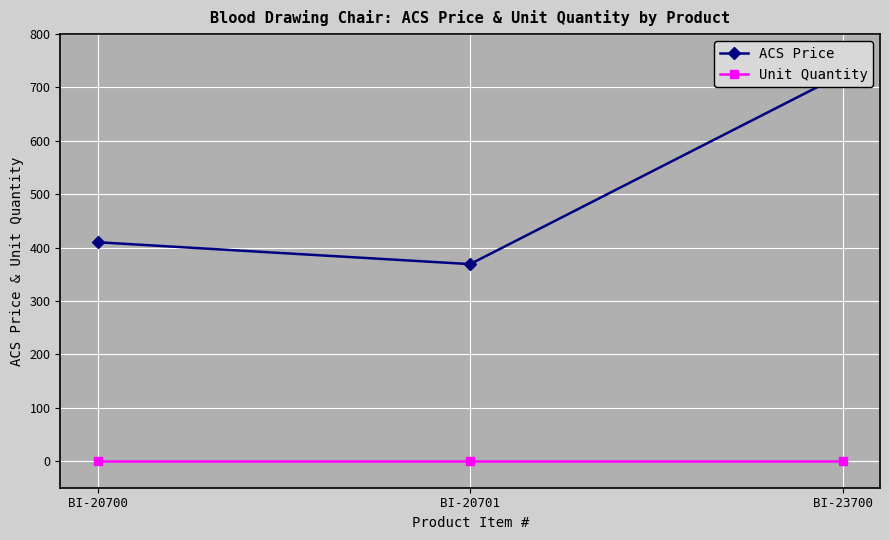

Where does the ACS Price series first go above 410?

BI-23700